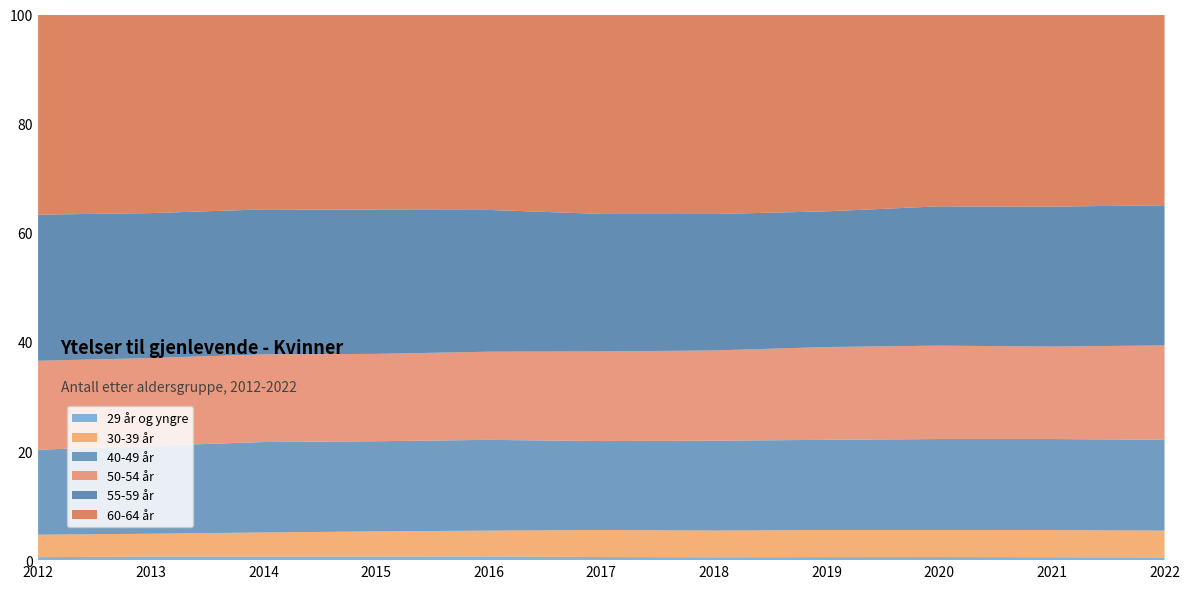

Reading left to right, what are all the values shown in this chart?

29 år og yngre: 83	94	89	88	88	71	63	64	63	58	52
30-39 år: 624	608	621	628	614	621	586	575	548	539	524
40-49 år: 2361	2336	2320	2243	2158	2039	1972	1910	1843	1807	1771
50-54 år: 2471	2335	2248	2174	2097	2055	1981	1966	1892	1835	1841
55-59 år: 4060	3853	3720	3587	3371	3155	2993	2875	2823	2778	2734
60-64 år: 5561	5280	5000	4859	4647	4574	4379	4170	3887	3813	3721